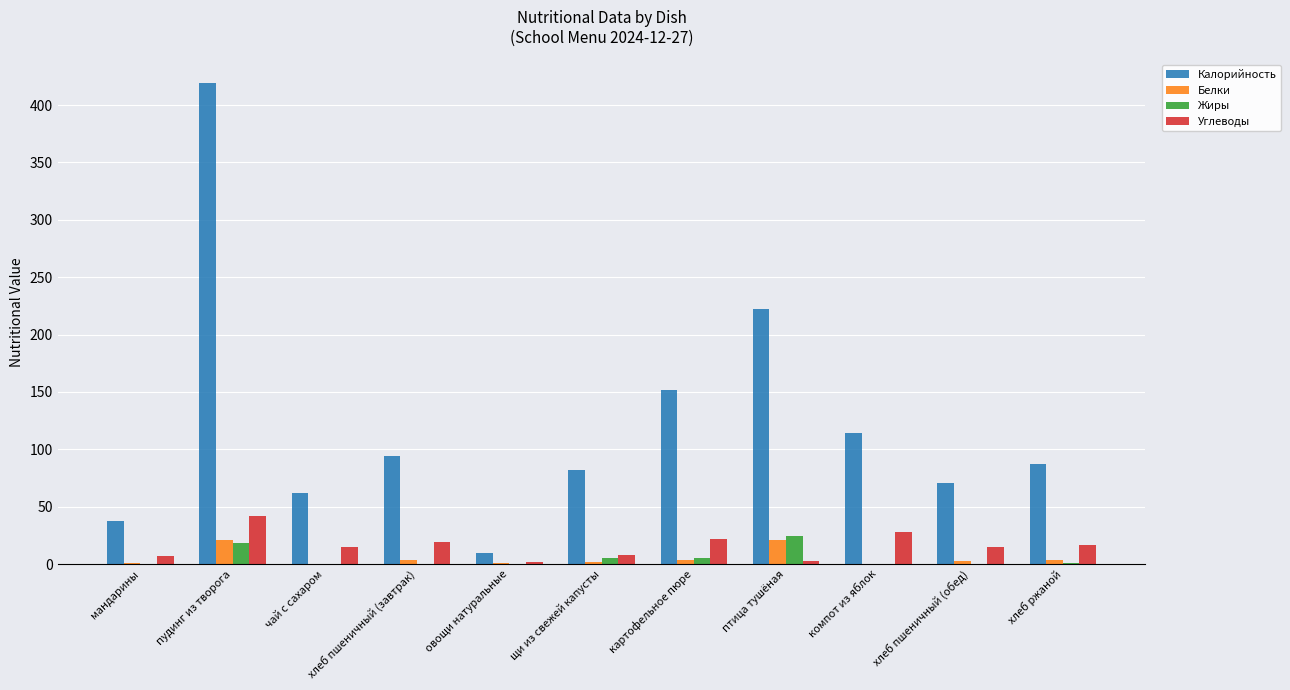

True or false: Белки has a value of 0.2 at компот из яблок.

True